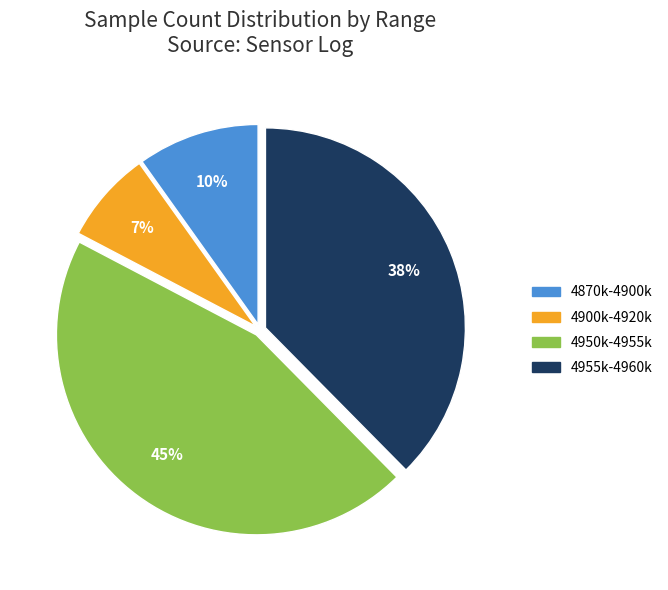

To the nearest percent, what is the average slice percentage?

25%